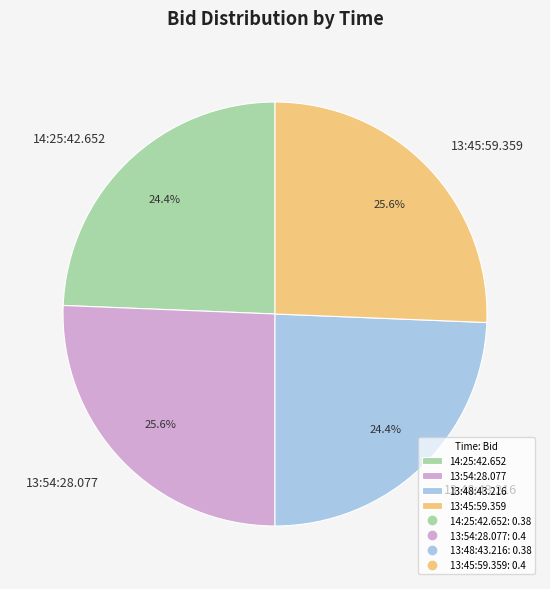

How many segments does this pie chart have?

4